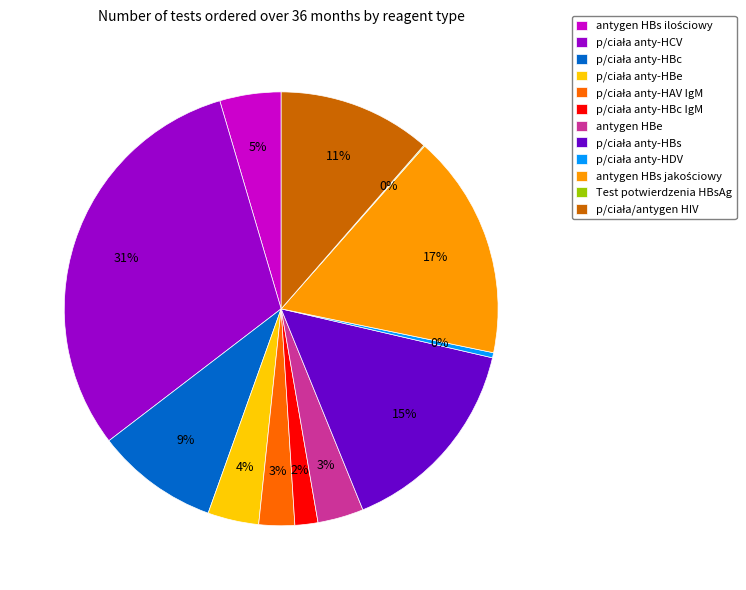

True or false: antygen HBe accounts for 13% of the total.

False